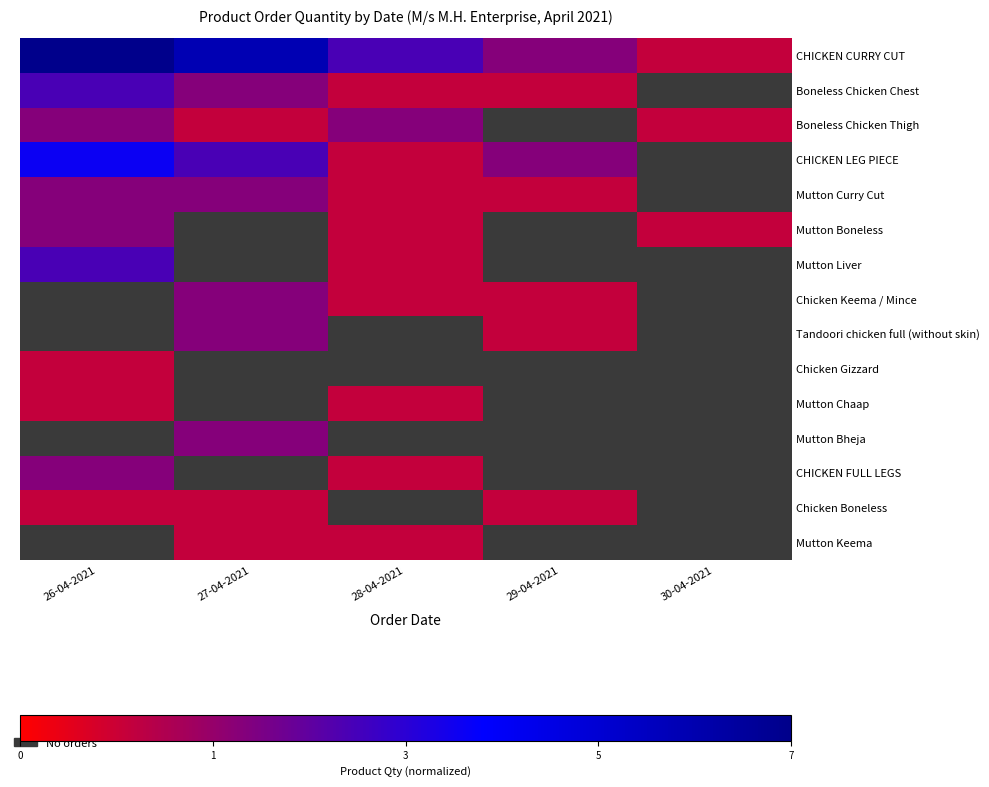

Which series has the largest total across all categories?

CHICKEN CURRY CUT